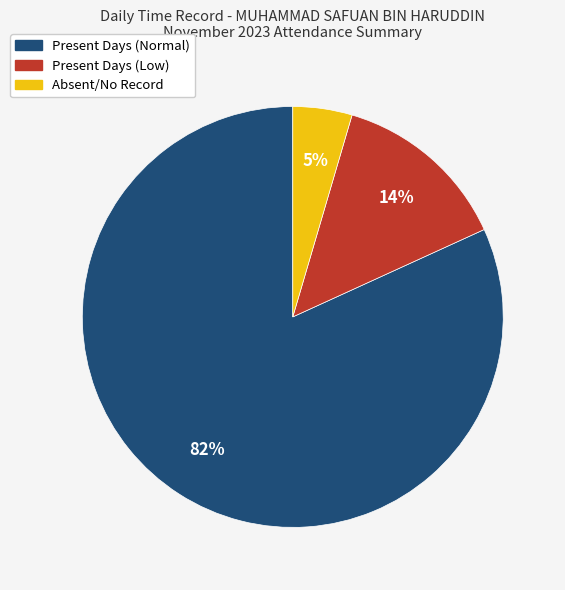

Is there a majority slice in this chart?

Yes